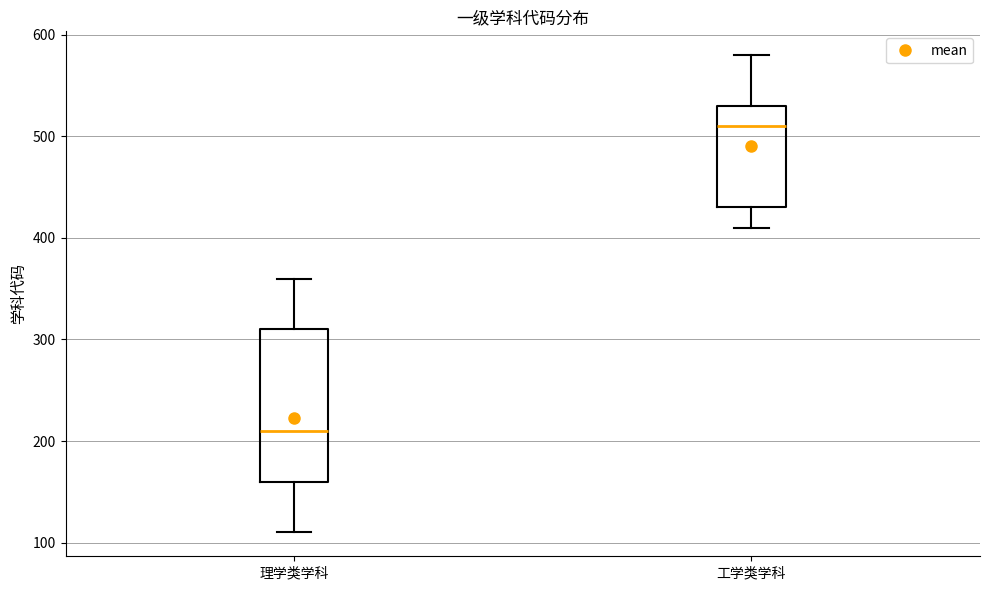

Reading left to right, transcribe this box plot: for each box, give where its median line is, the range the box spans, and where its two whiskers end, as read against the y-axis. The values are not printed on the chart, so give them approximately, as read against the axis.

理学类学科: median 210, box 160 to 310, whiskers 110 to 360
工学类学科: median 510, box 430 to 530, whiskers 410 to 580